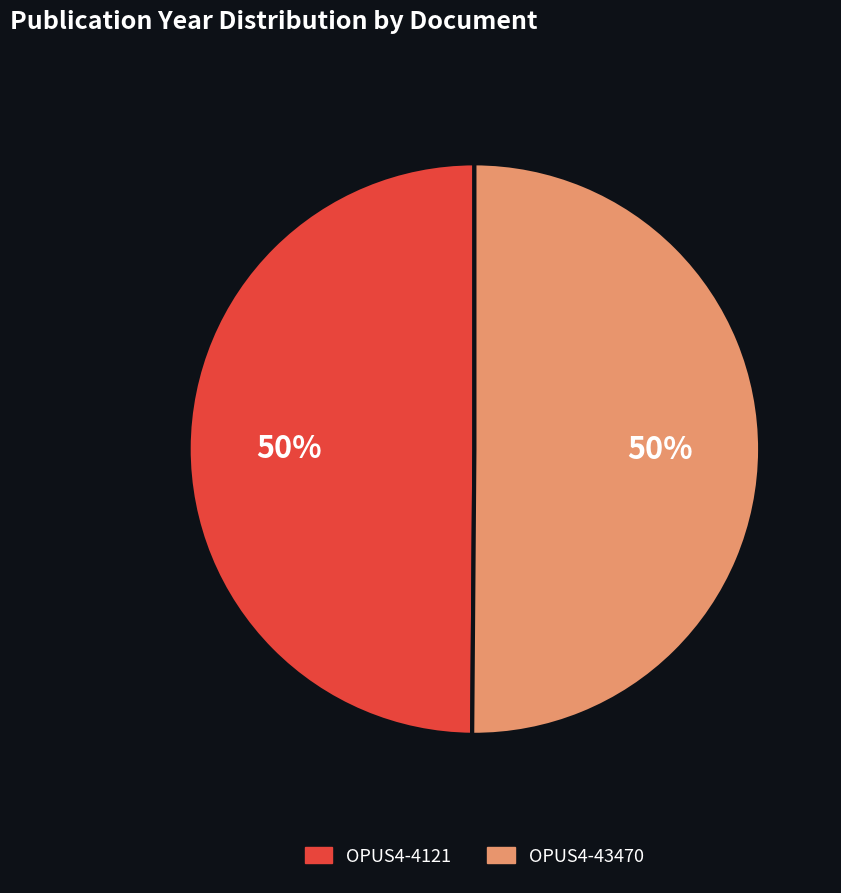

What is the ratio of the value at OPUS4-43470 to the value at OPUS4-4121?

1.0